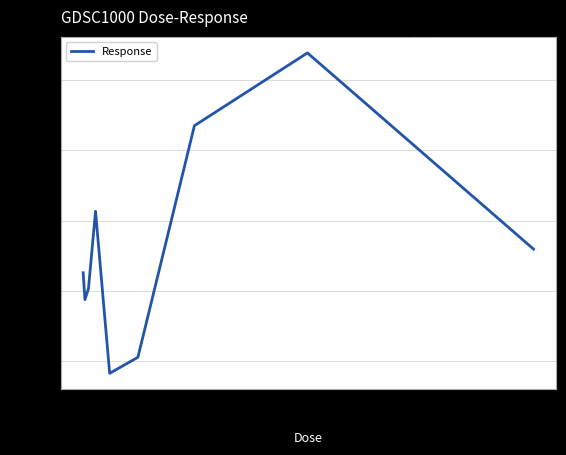

How many distinct data groups are displayed?

1